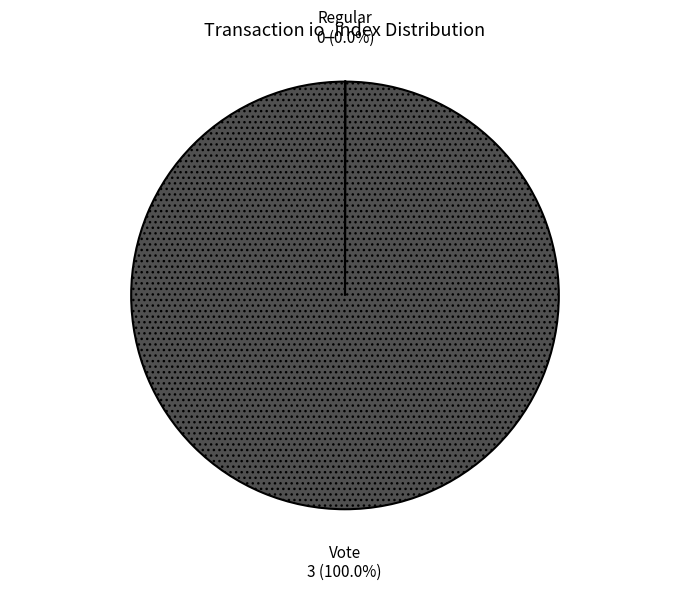

To the nearest percent, what is the average slice percentage?

50%